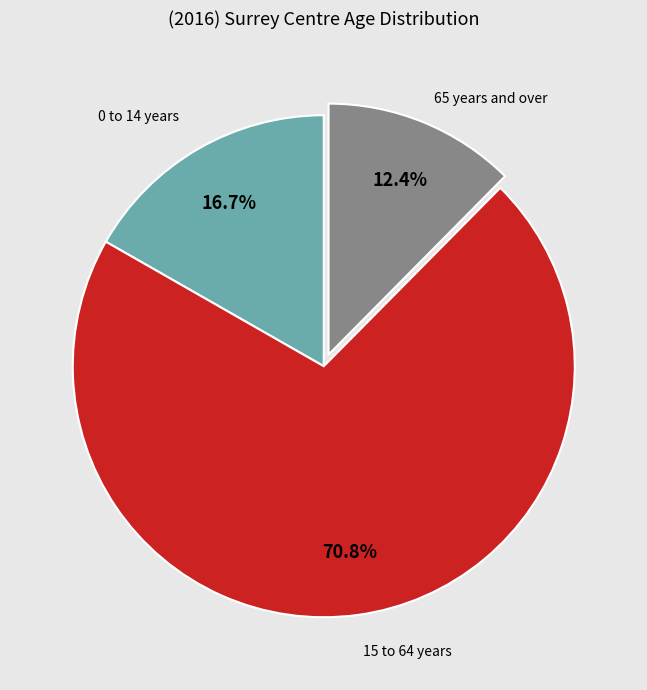

Is there any slice that represents more than half of the pie?

Yes